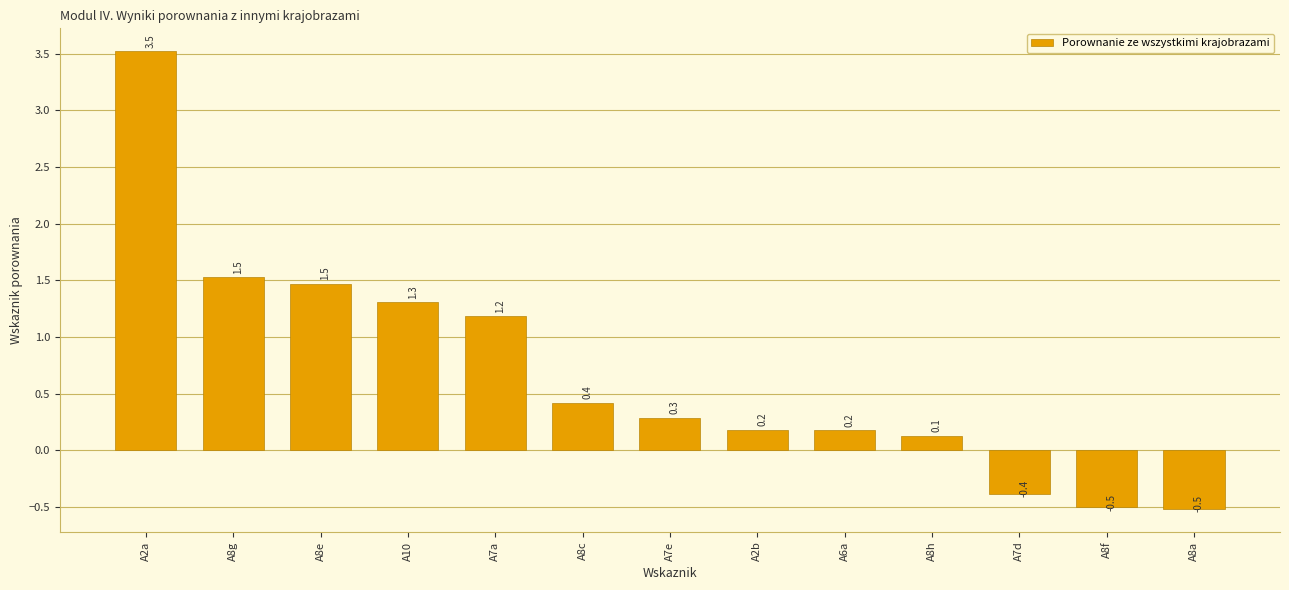

What is the difference between the maximum and minimum values?

4.0